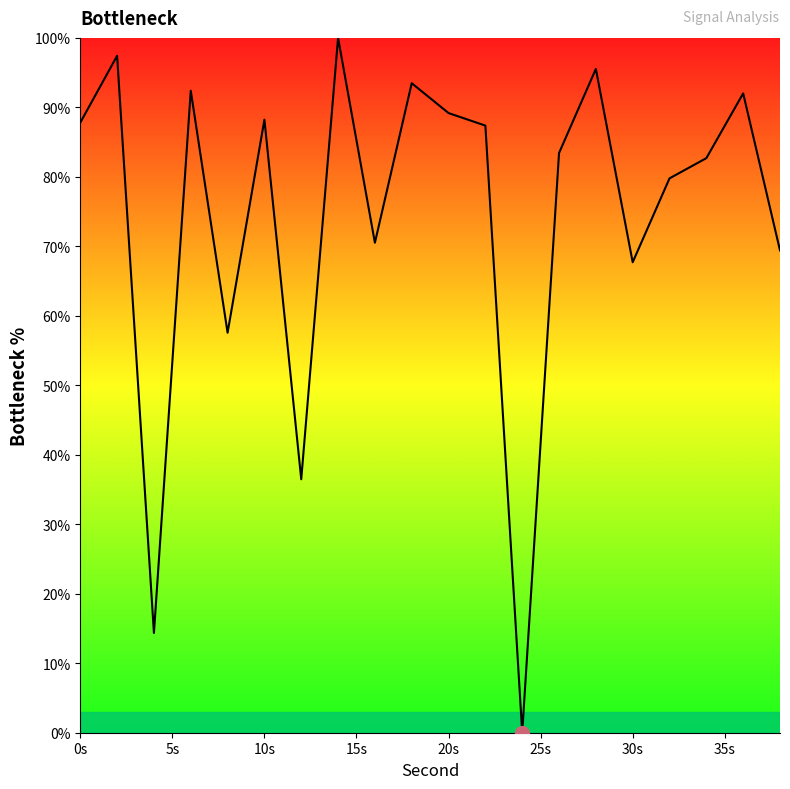

How many series are shown in this chart?

1